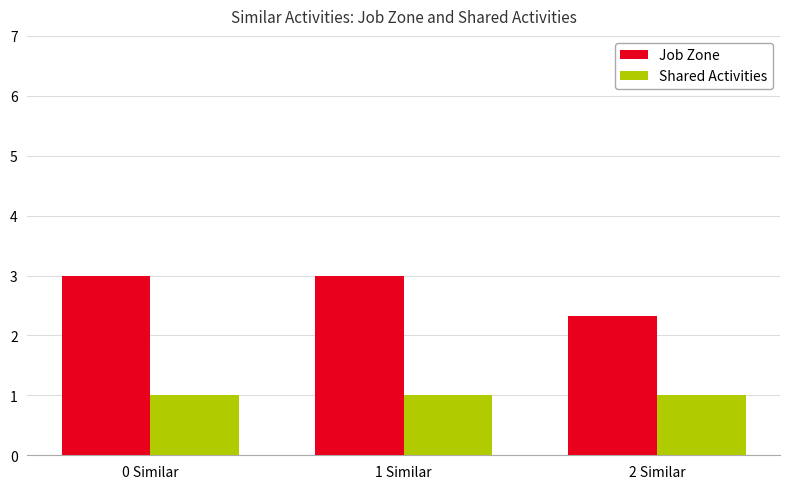

What is the maximum value for Shared Activities?

1.0